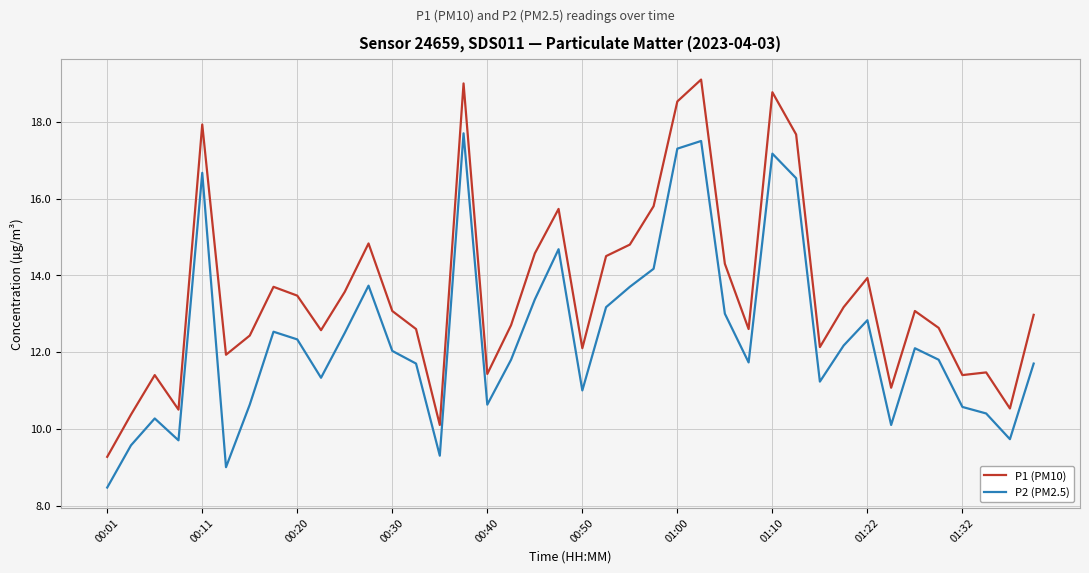

What is the difference between the maximum and minimum values in the P2 (PM2.5) series?

9.2